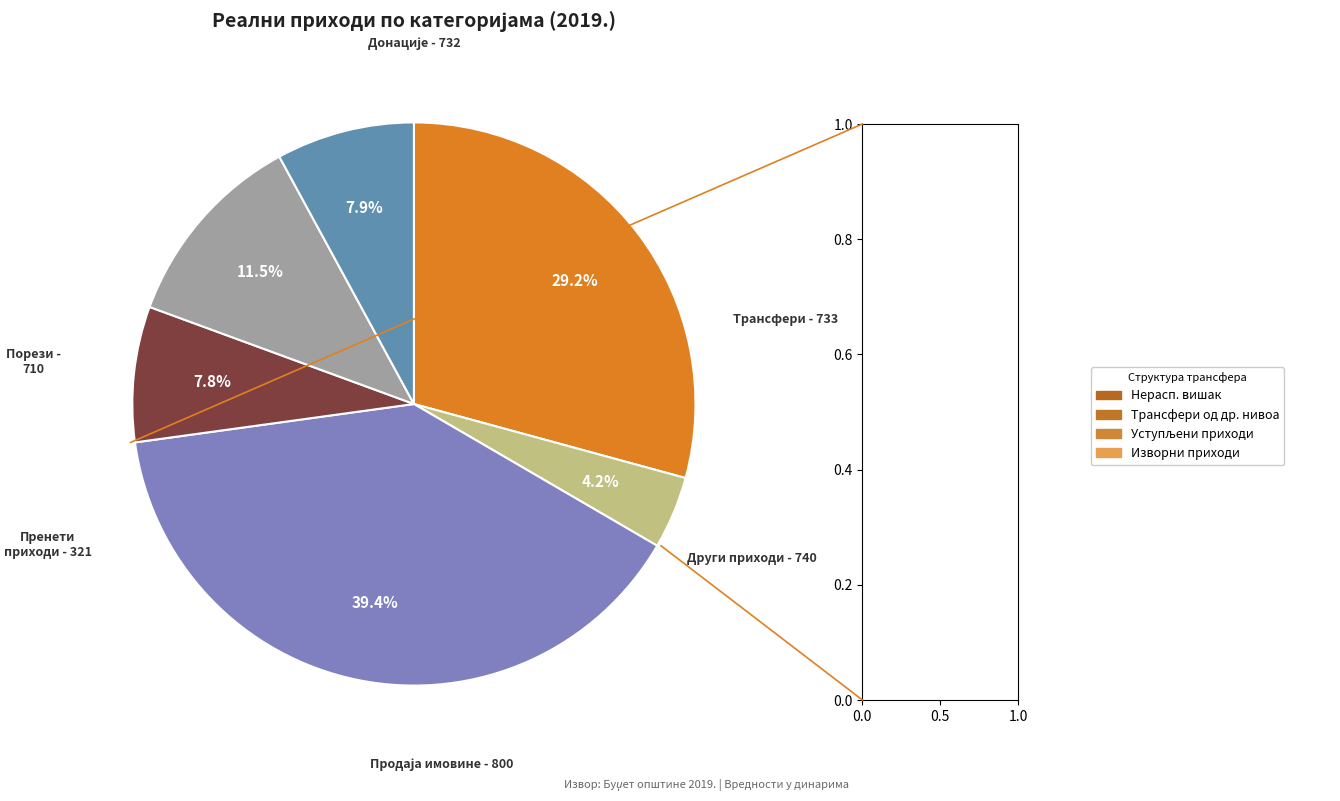

The Продаја имовине - 800 slice represents 25% of the pie. True or false?

False